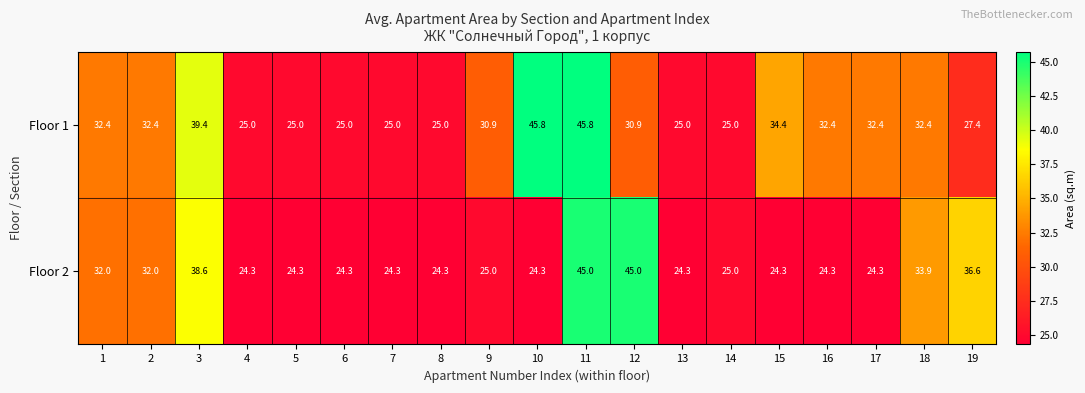

What is the minimum value for Floor 1?

25.0